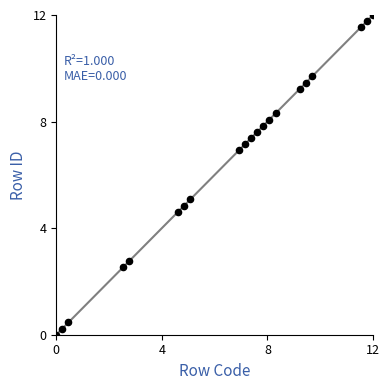

Count the number of points in this scatter plot.

21